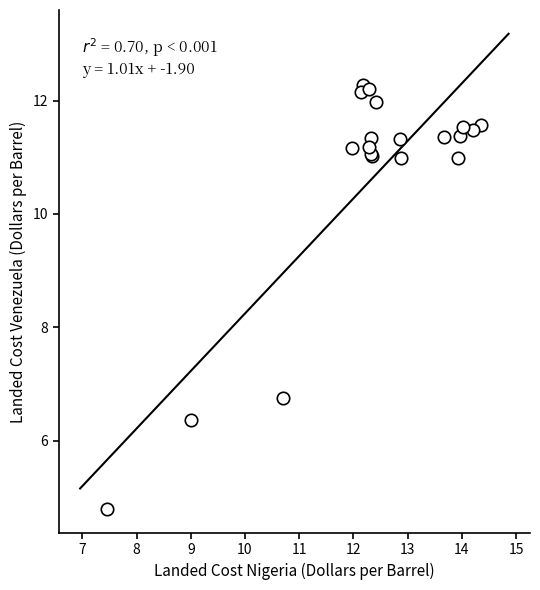

What Y value in the scatter plot is closest to 8?

6.8